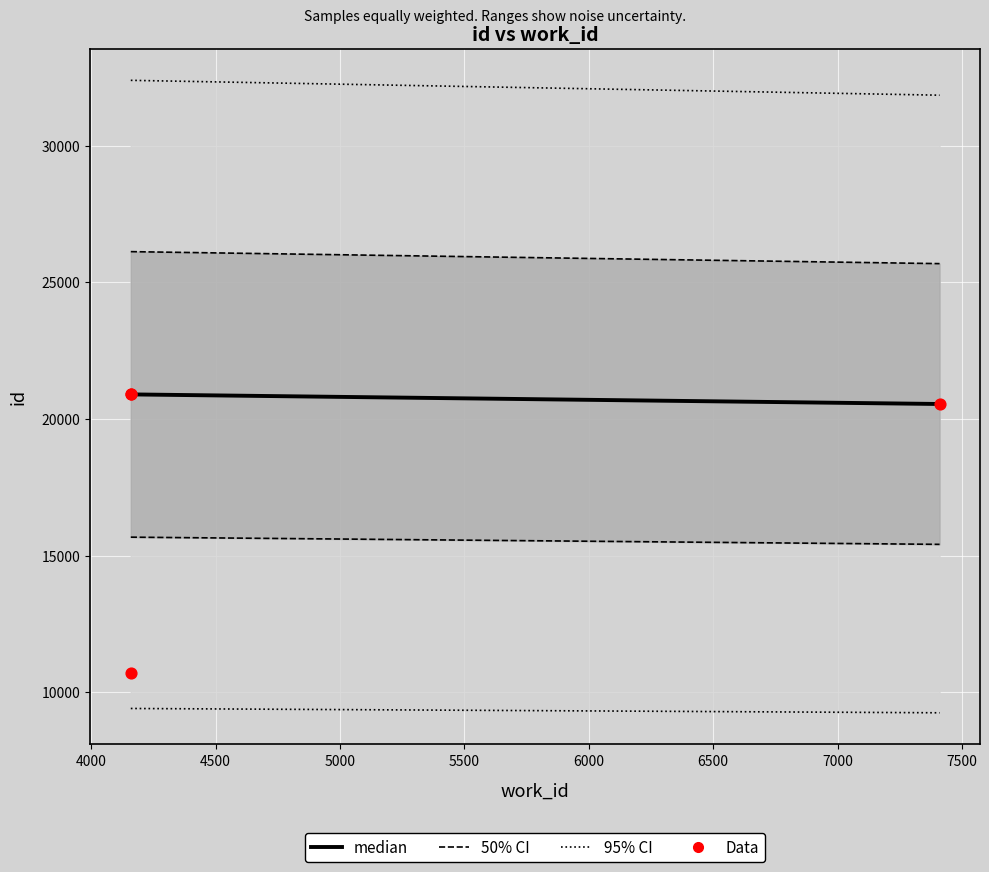

What is the change in value from 4159 to 4159?

+10185